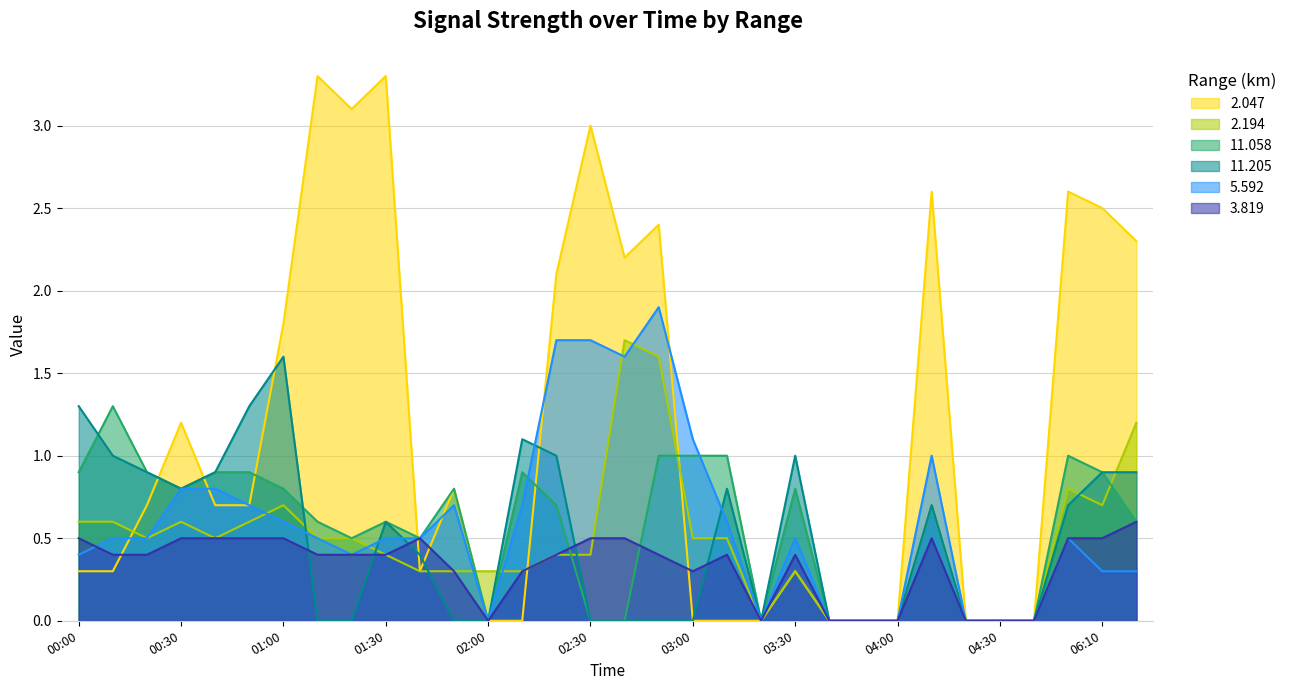

True or false: 2.194 has a value of 0.4 at 02:30.

True